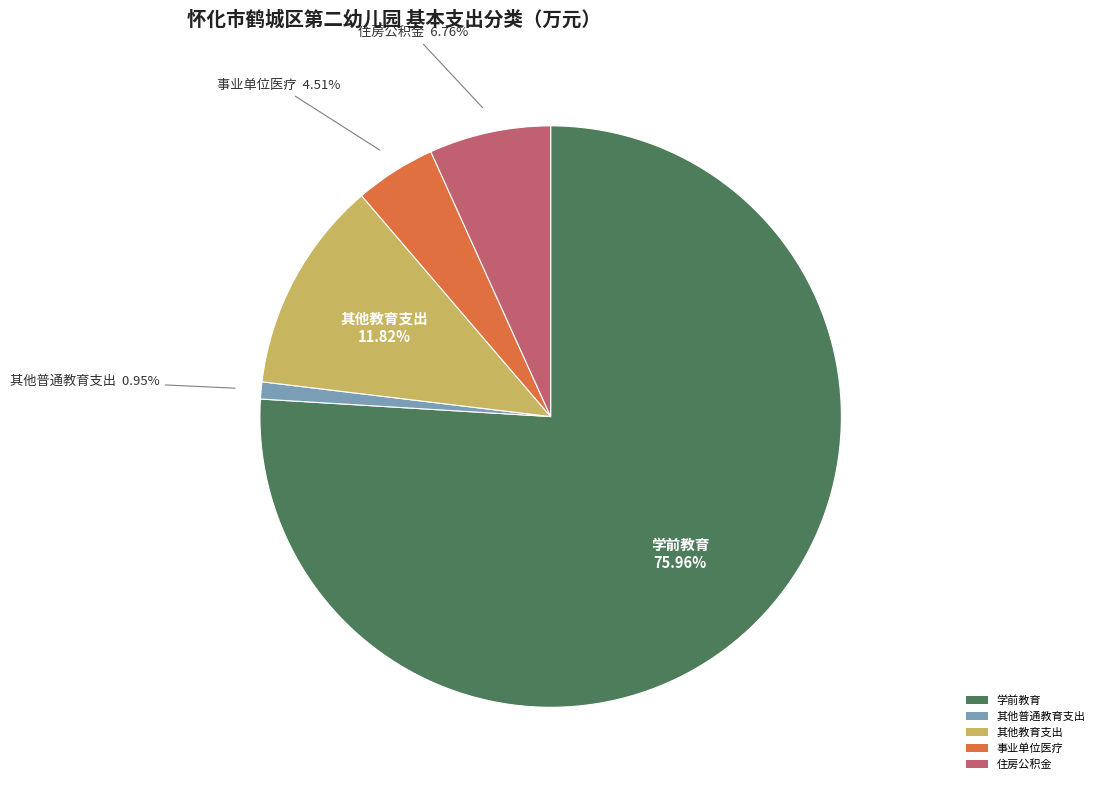

To the nearest percent, what is the combined percentage of 其他教育支出 and 事业单位医疗?

16%